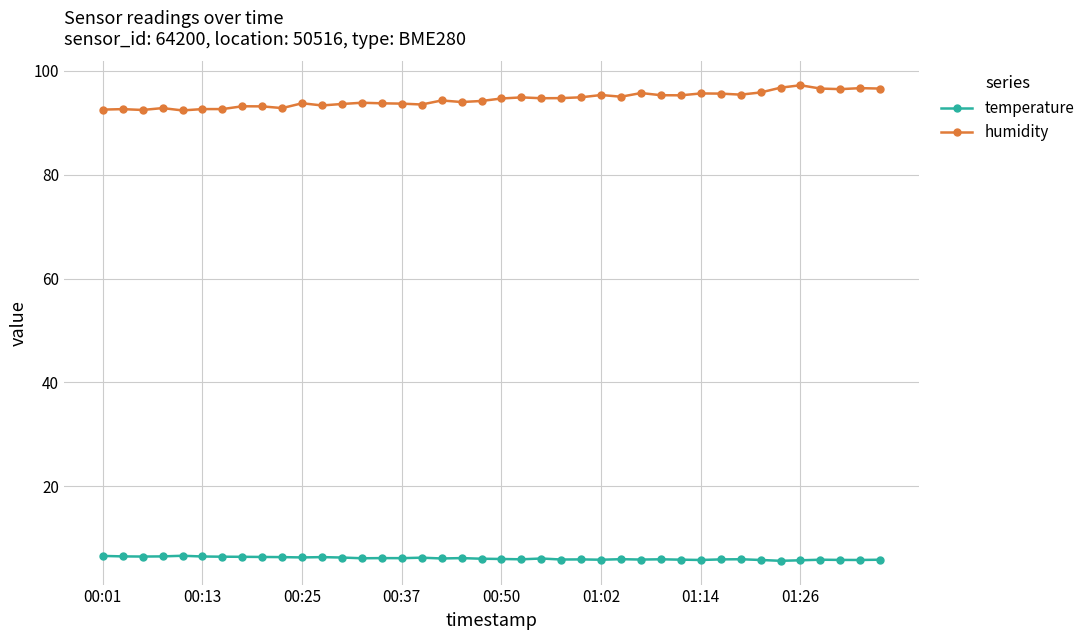

True or false: humidity has more than 1 interior local peaks.

True